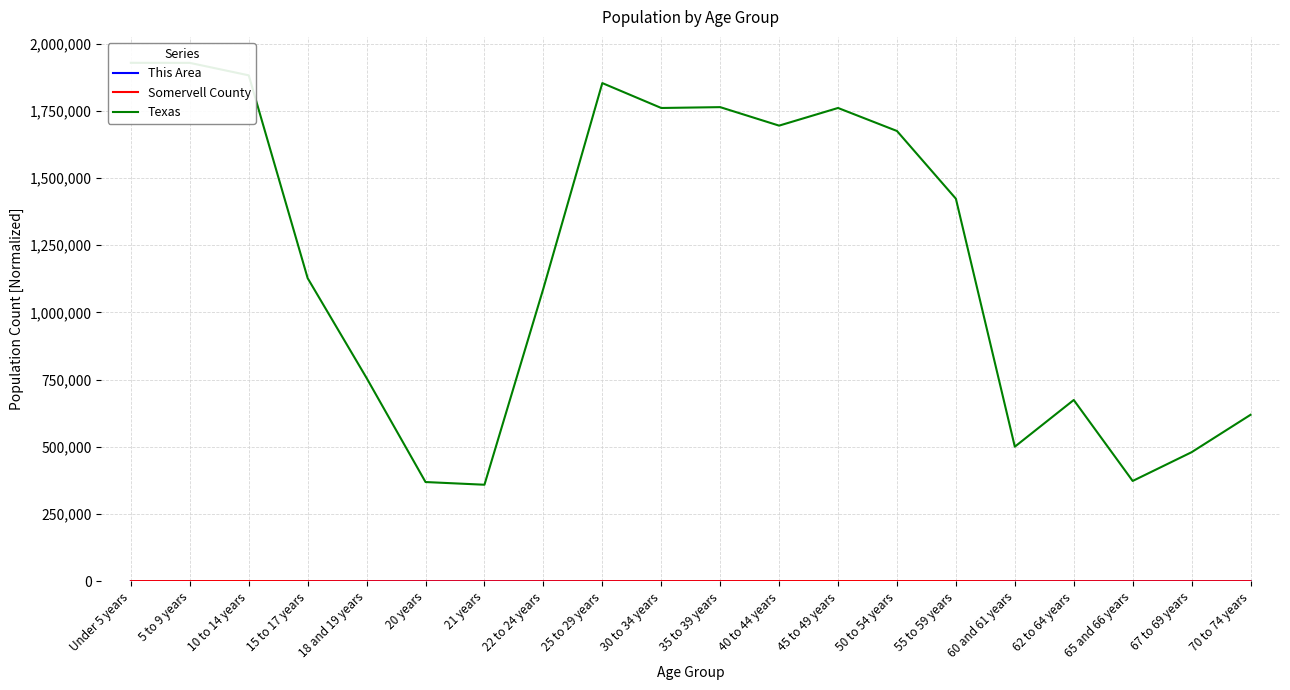

Which label corresponds to the smallest value in the chart?

21 years